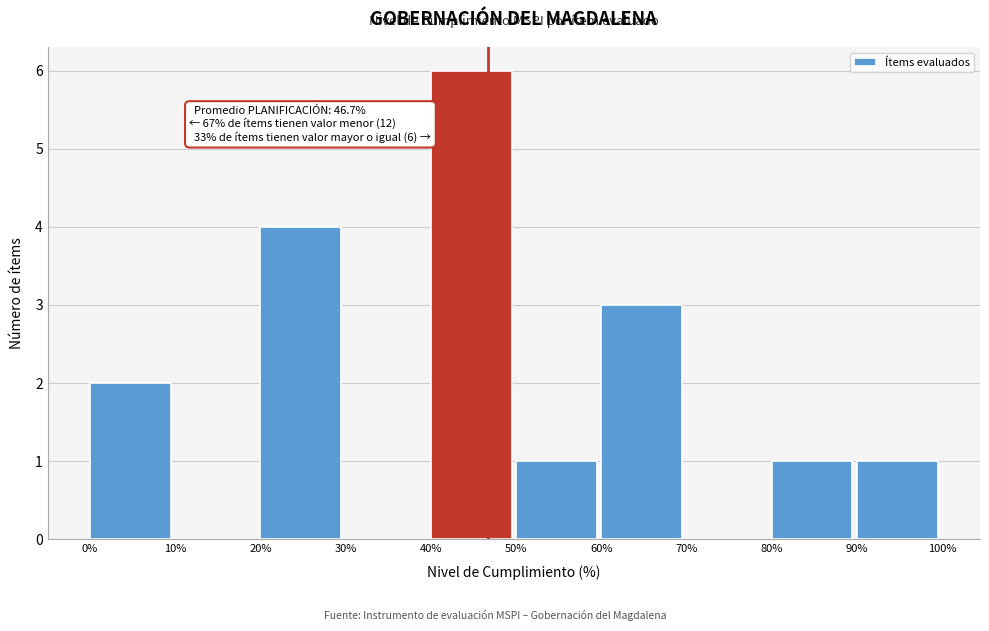

Over which range of the x-axis is the bar tallest?

40% to 50%